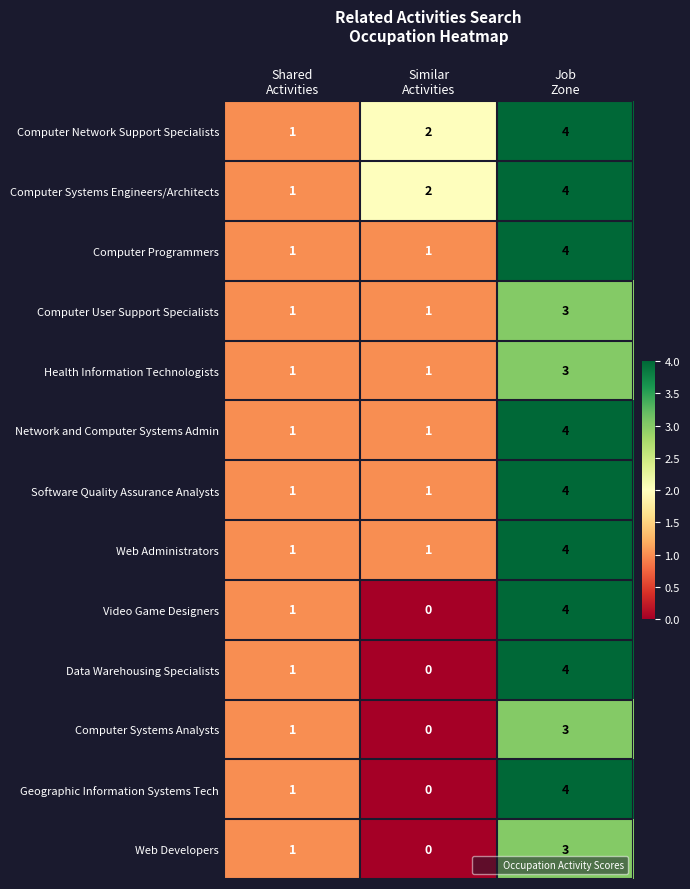

What is the maximum value shown in the chart?

4